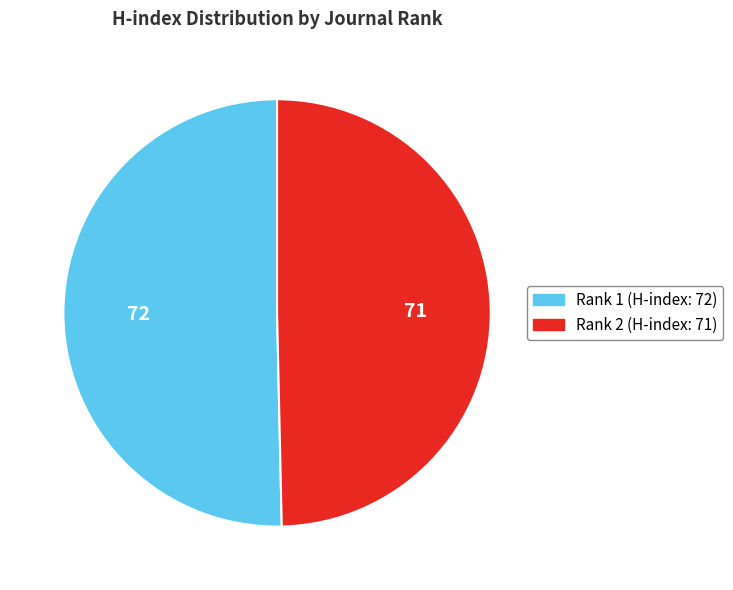

Is there a majority slice in this chart?

Yes